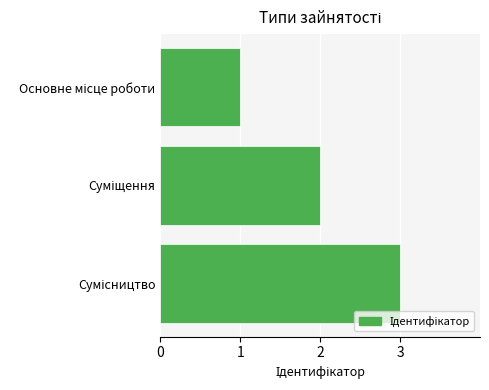

What is the sum of all values?

6